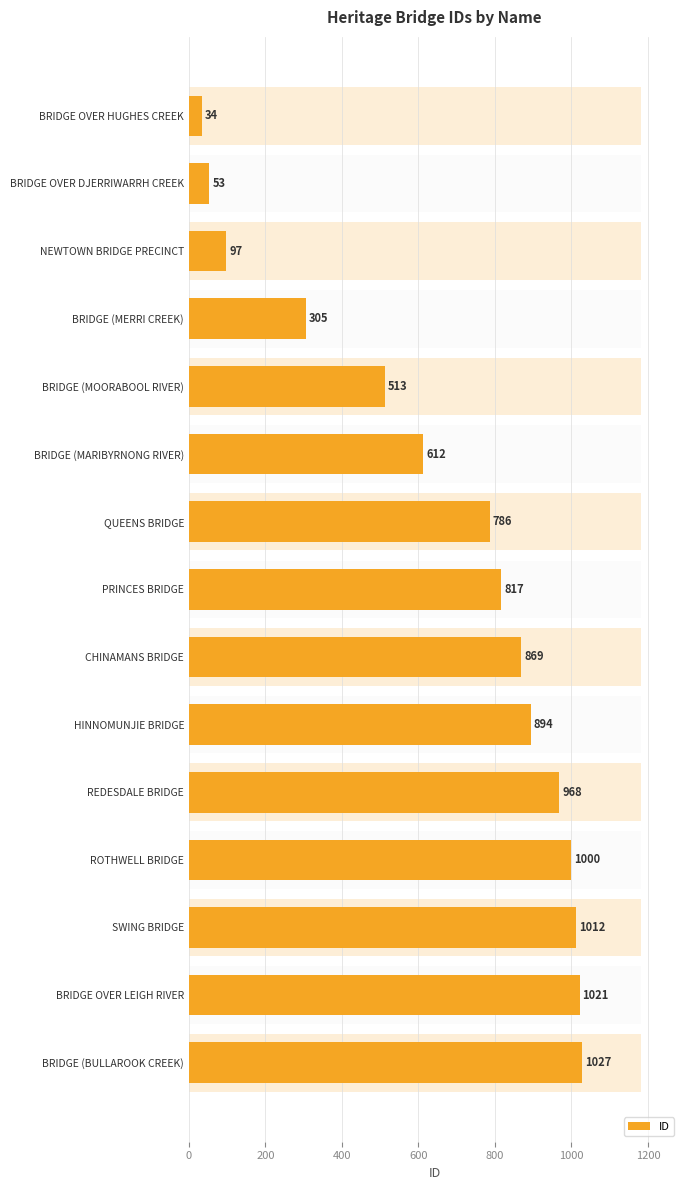

Count the number of categories in the chart.

15